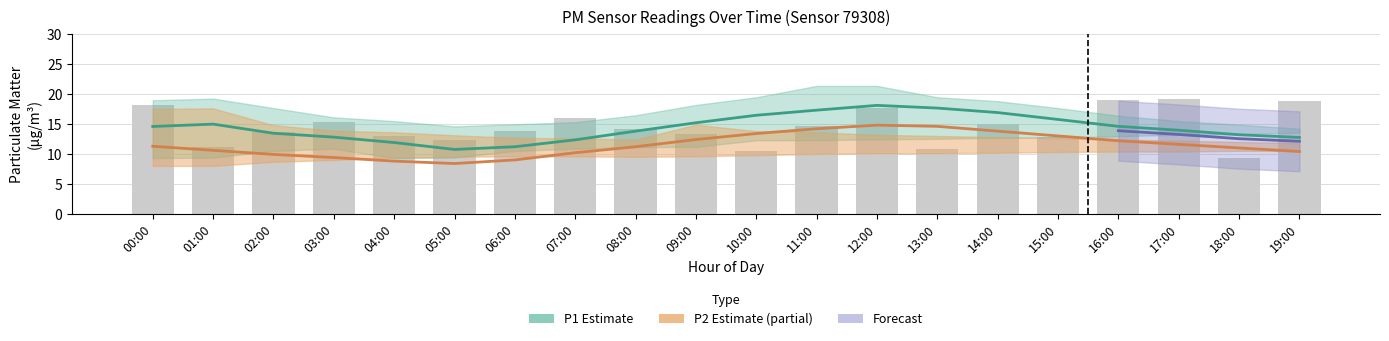

How many data points does each series have?

20